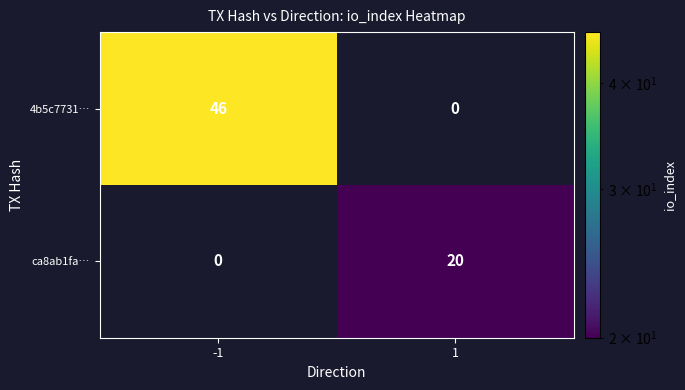

True or false: 4b5c7731… has a value of 46 at -1.

True